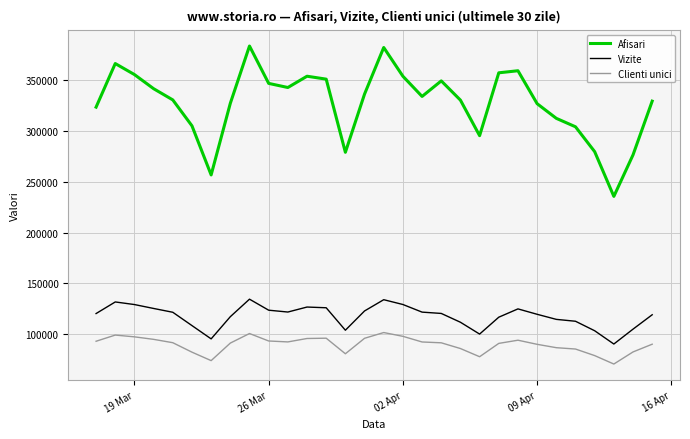

True or false: Clienti unici and Vizite intersect in this chart.

False